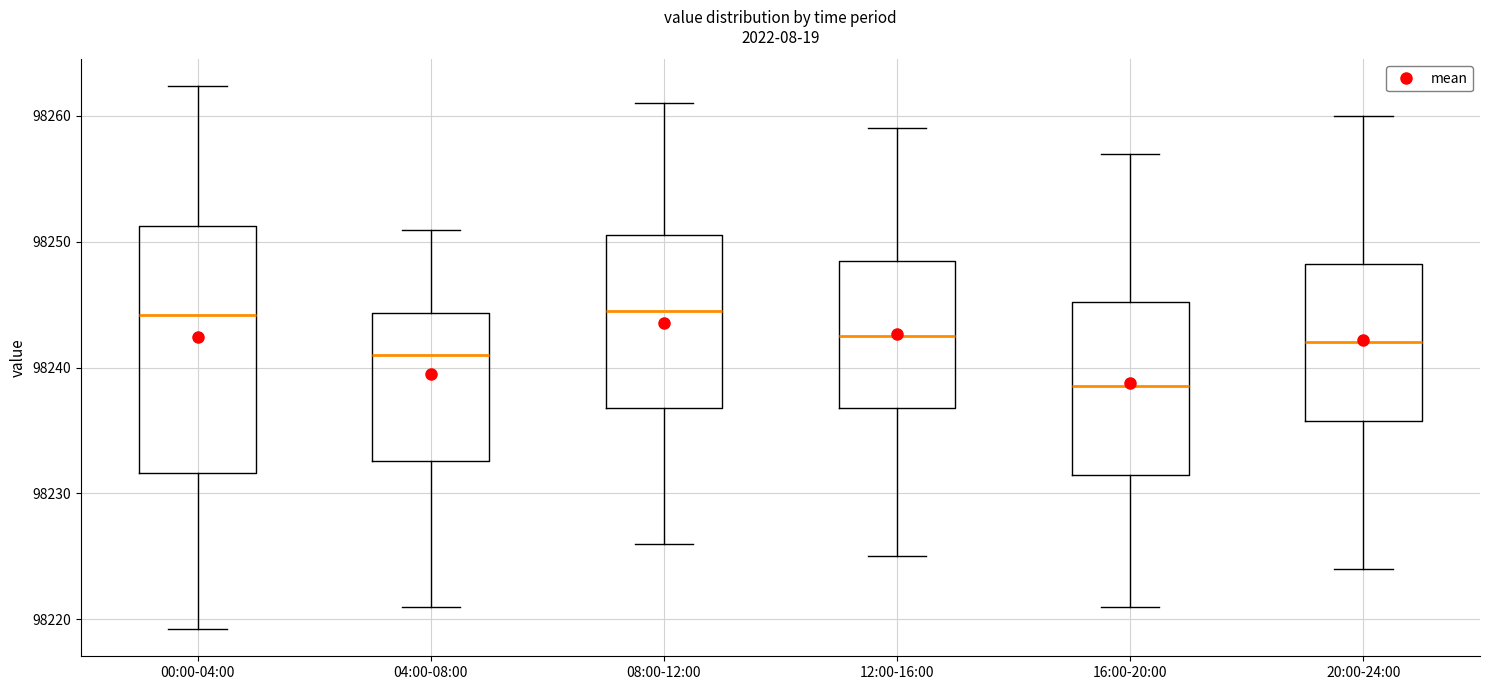

Reading left to right, read every box against the y-axis: the position of its median line, the range the box covers, and the ends of its whiskers. The values are not printed on the chart, so give them approximately, as read against the axis.

00:00-04:00: median 98244, box 98232 to 98251, whiskers 98219 to 98262
04:00-08:00: median 98241, box 98233 to 98244, whiskers 98221 to 98251
08:00-12:00: median 98245, box 98237 to 98251, whiskers 98226 to 98261
12:00-16:00: median 98243, box 98237 to 98249, whiskers 98225 to 98259
16:00-20:00: median 98239, box 98232 to 98245, whiskers 98221 to 98257
20:00-24:00: median 98242, box 98236 to 98248, whiskers 98224 to 98260